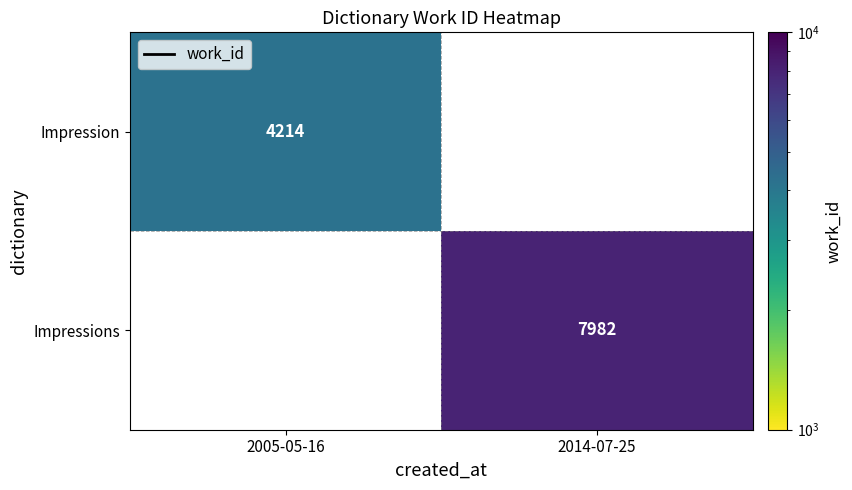

The Impression series shows 4214 at 2005-05-16. True or false?

True